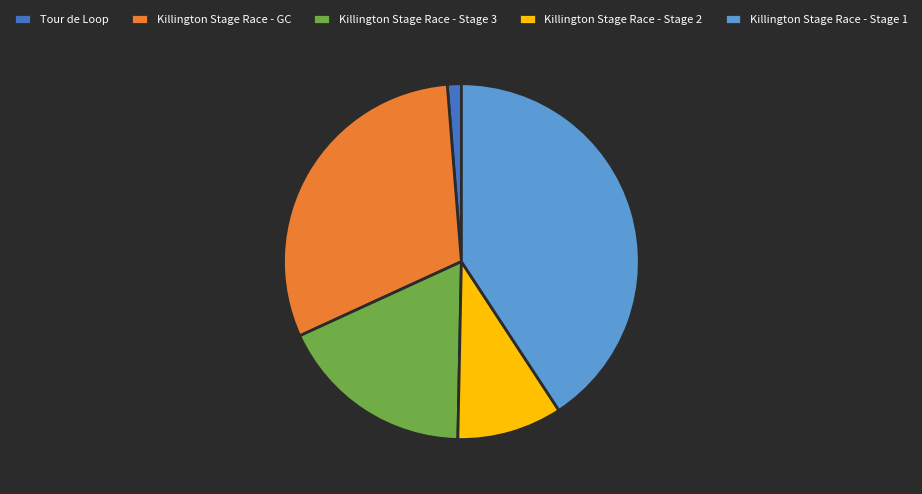

Is there any slice that represents more than half of the pie?

No